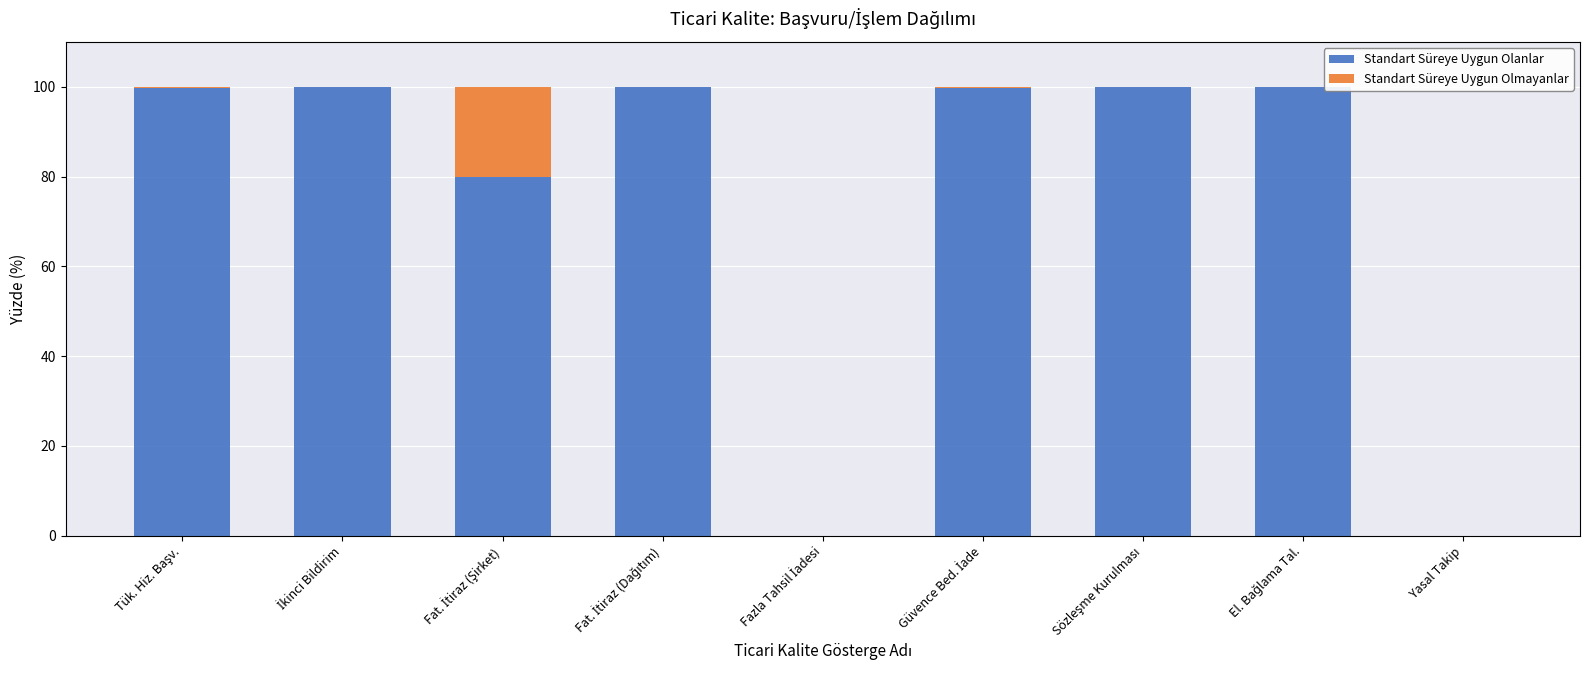

True or false: Standart Süreye Uygun Olanlar has a value of 0.0 at Yasal Takip.

True